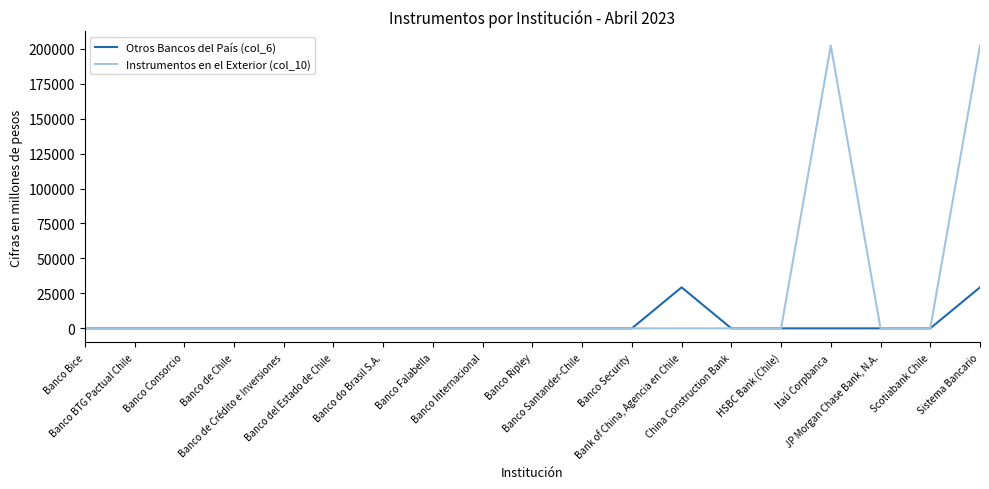

True or false: Instrumentos en el Exterior (col_10) has a value of -63455 at Banco Santander-Chile.

False